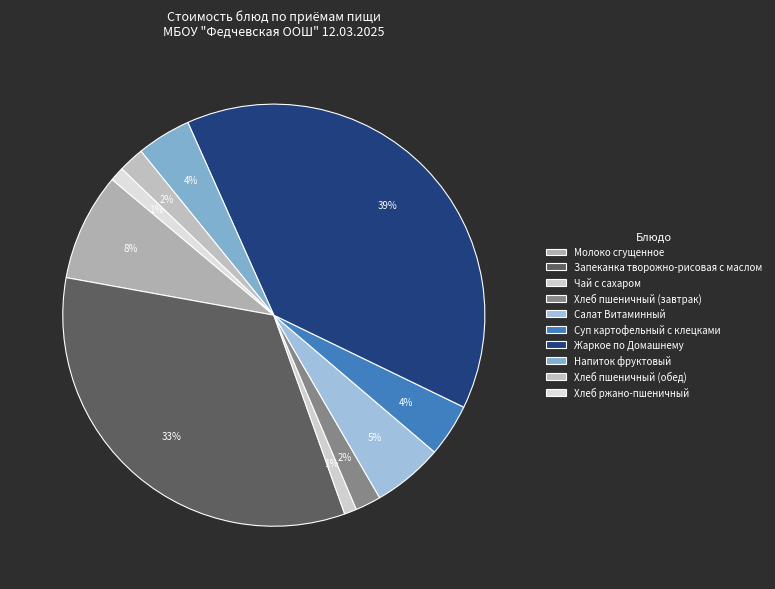

What percentage is the Хлеб ржано-пшеничный slice, to the nearest percent?

1%